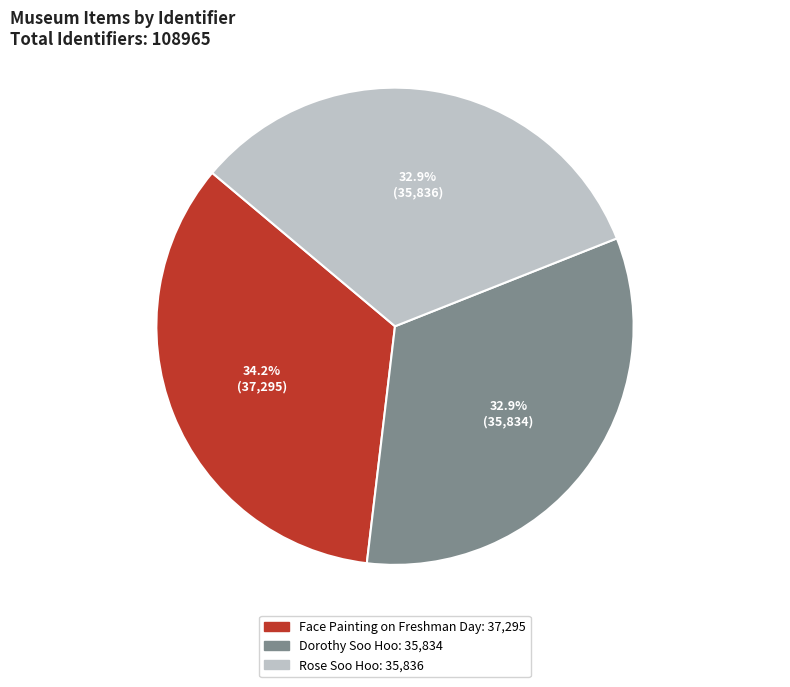

True or false: Dorothy Soo Hoo accounts for 46% of the total.

False